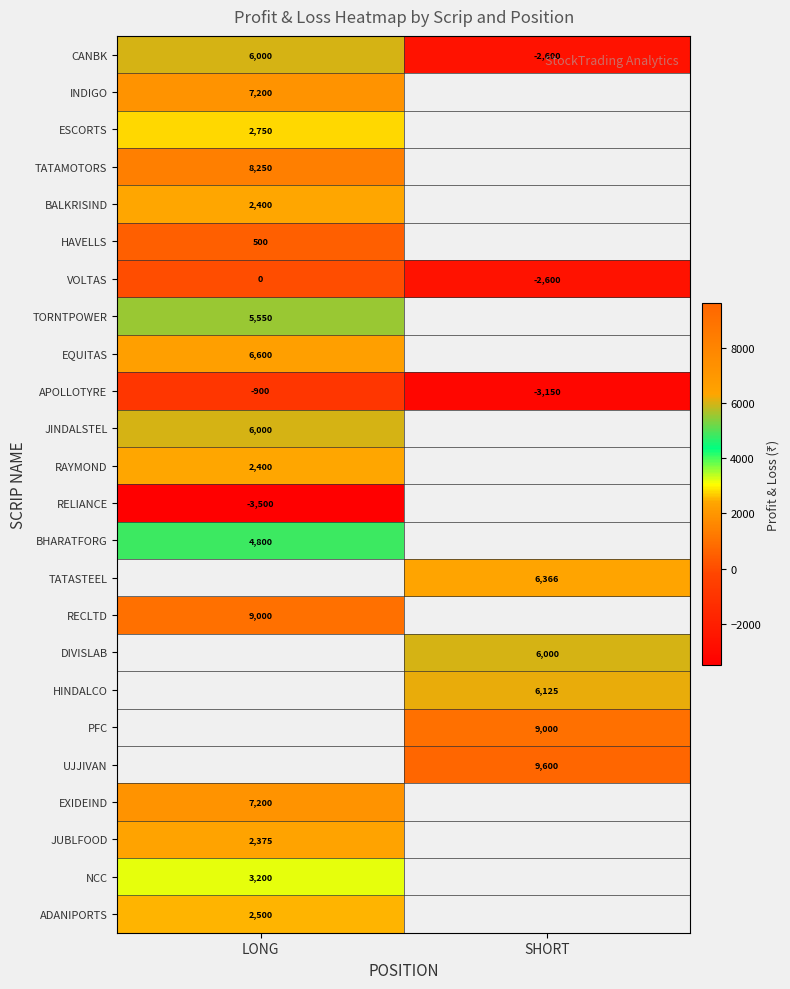

Count the number of categories in the chart.

2